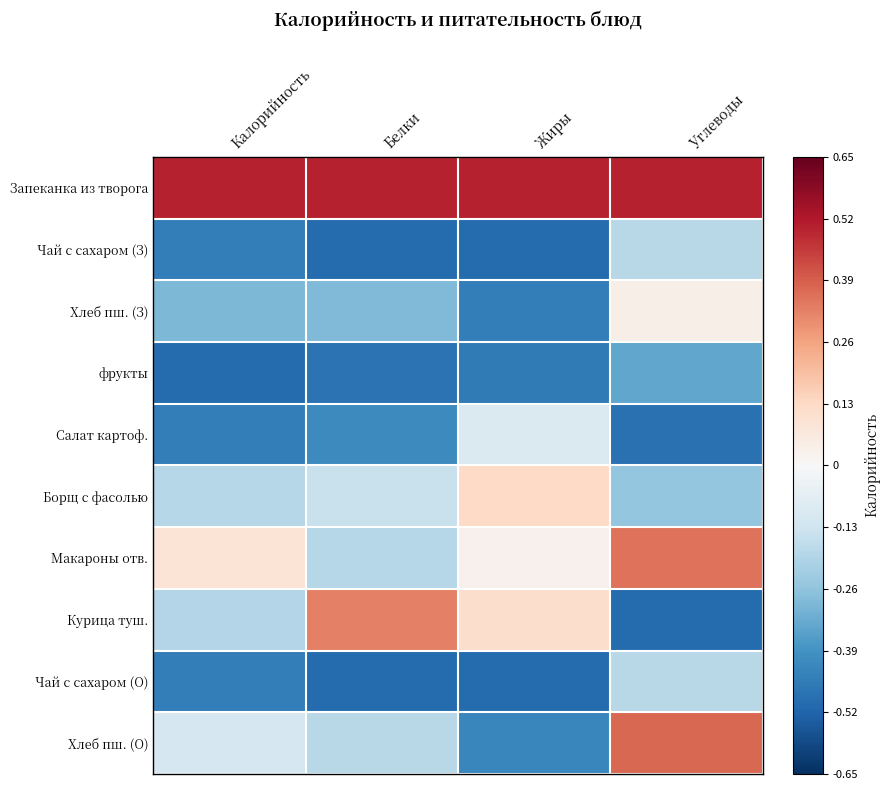

What is the difference between the highest and lowest values at Углеводы?

1.0